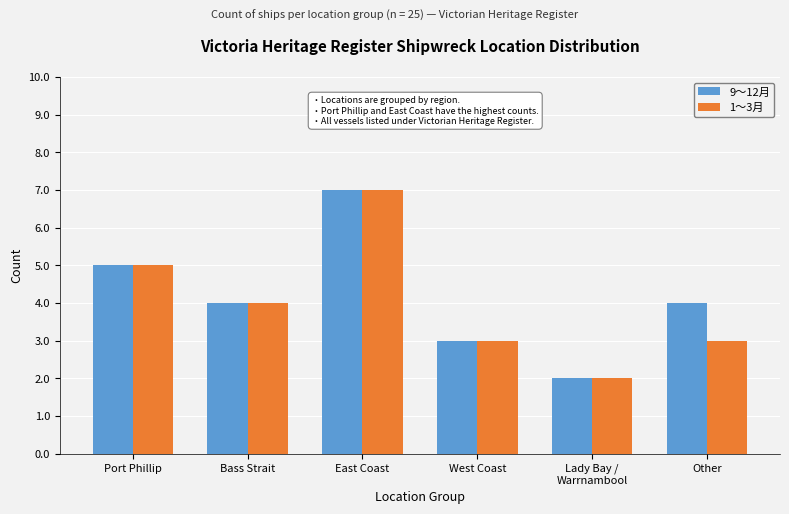

How many groups of bars are there?

6